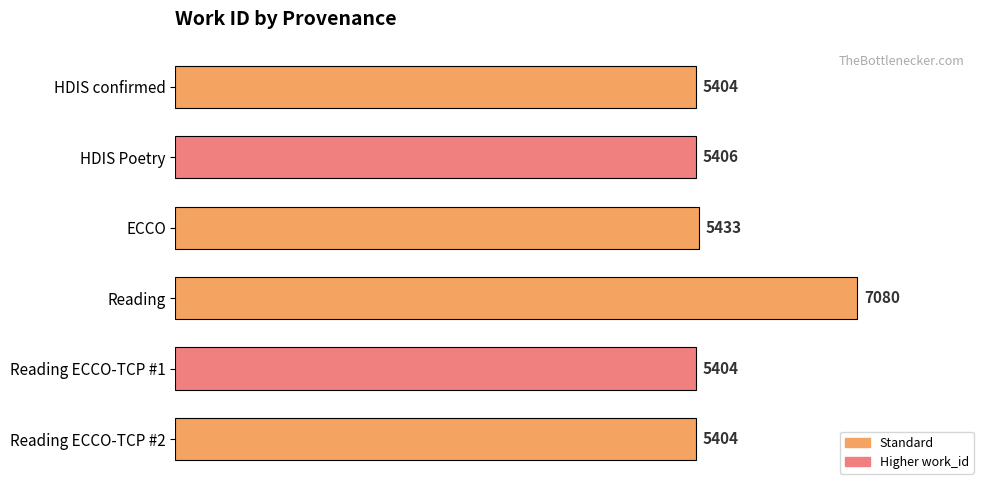

What is the ratio of the value at HDIS Poetry to the value at Reading?

0.8